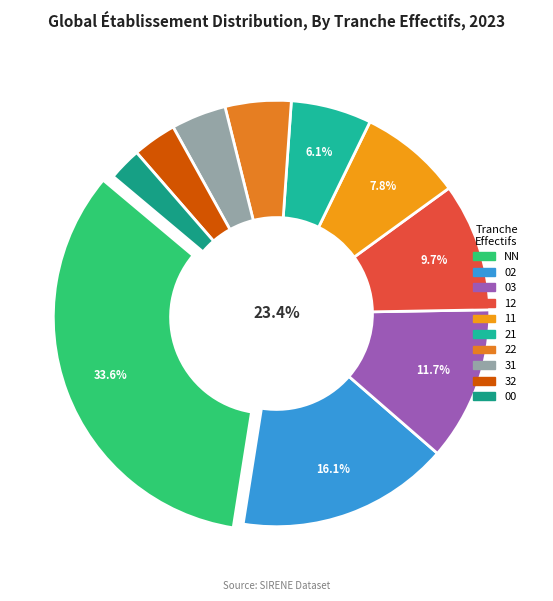

Is 11 the majority of the pie?

No